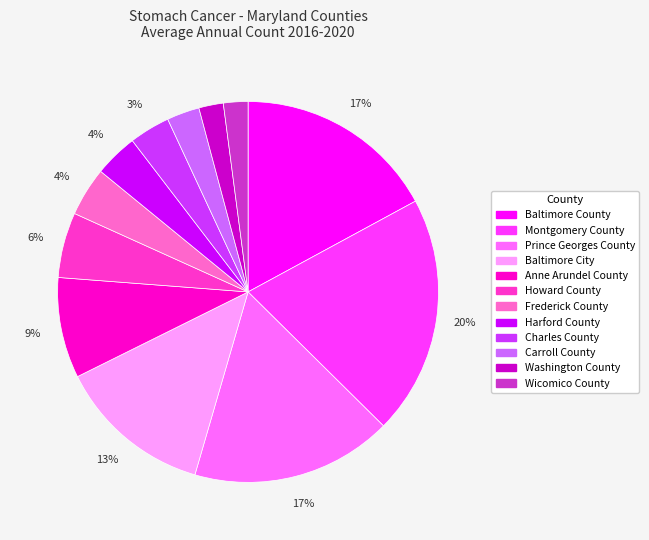

Is it true that Howard County is 1% of the pie?

False